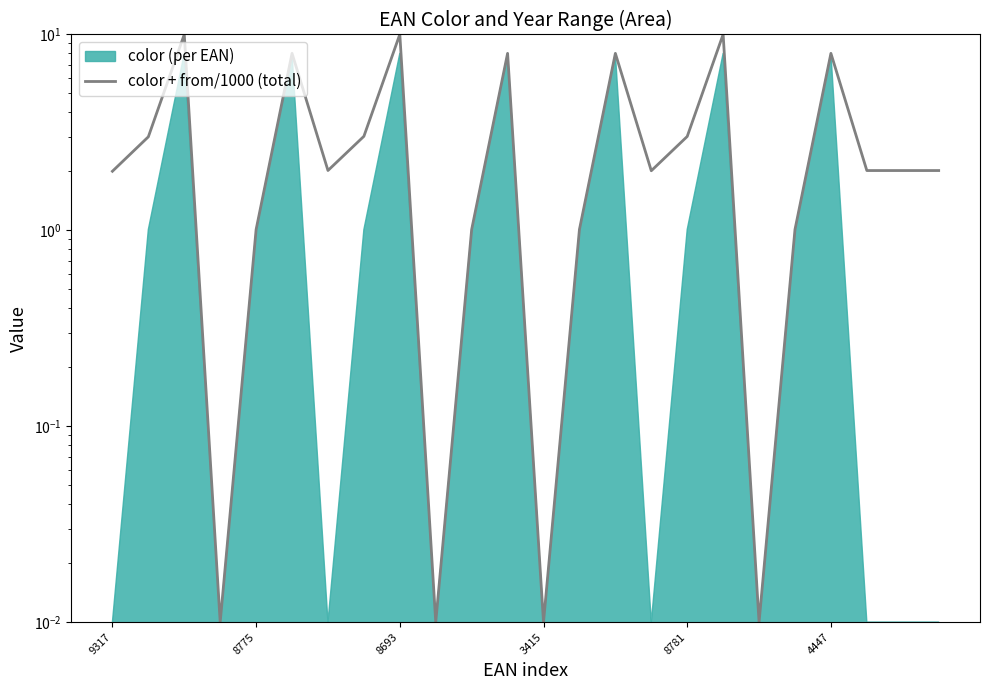

Count the number of values greater than 2.

16